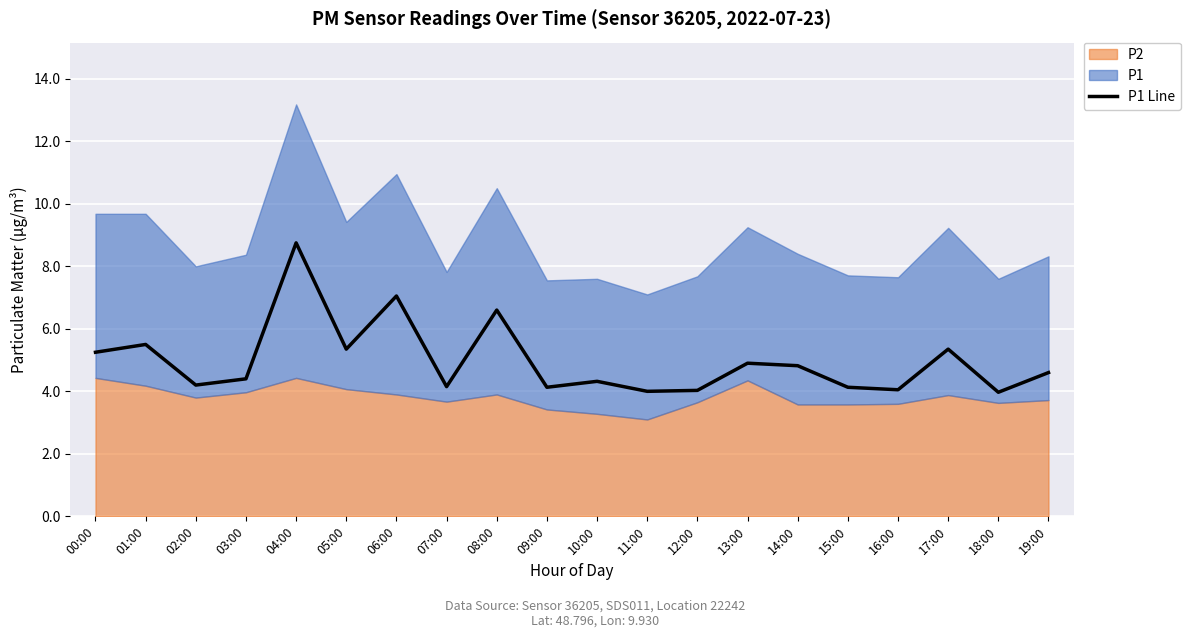

Between 12:00 and 04:00, which is larger?

04:00